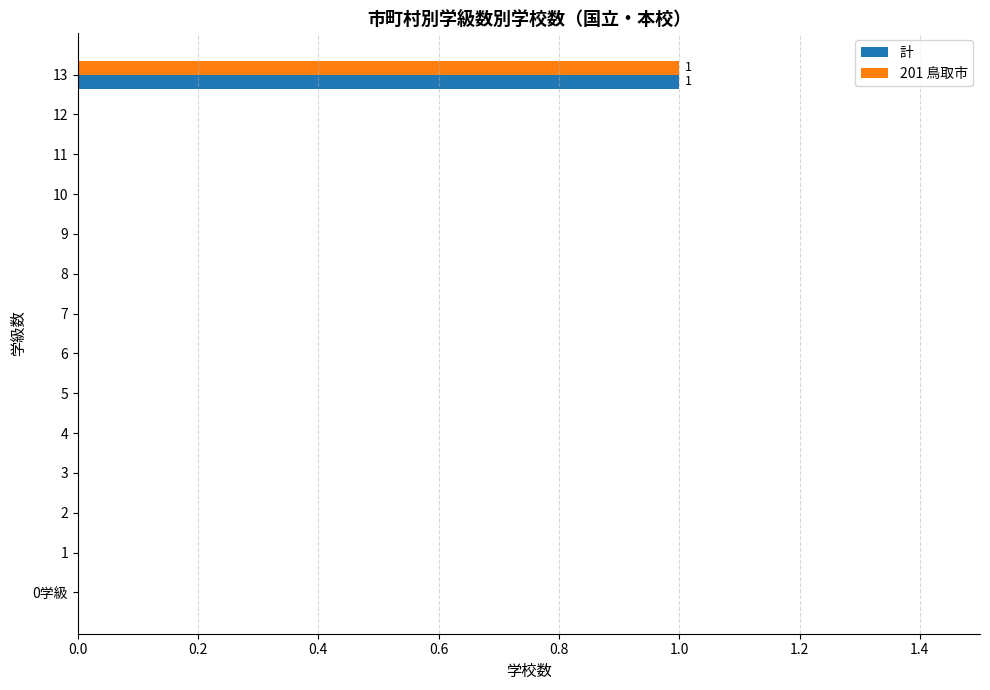

At which category does the chart reach its peak across all series?

13